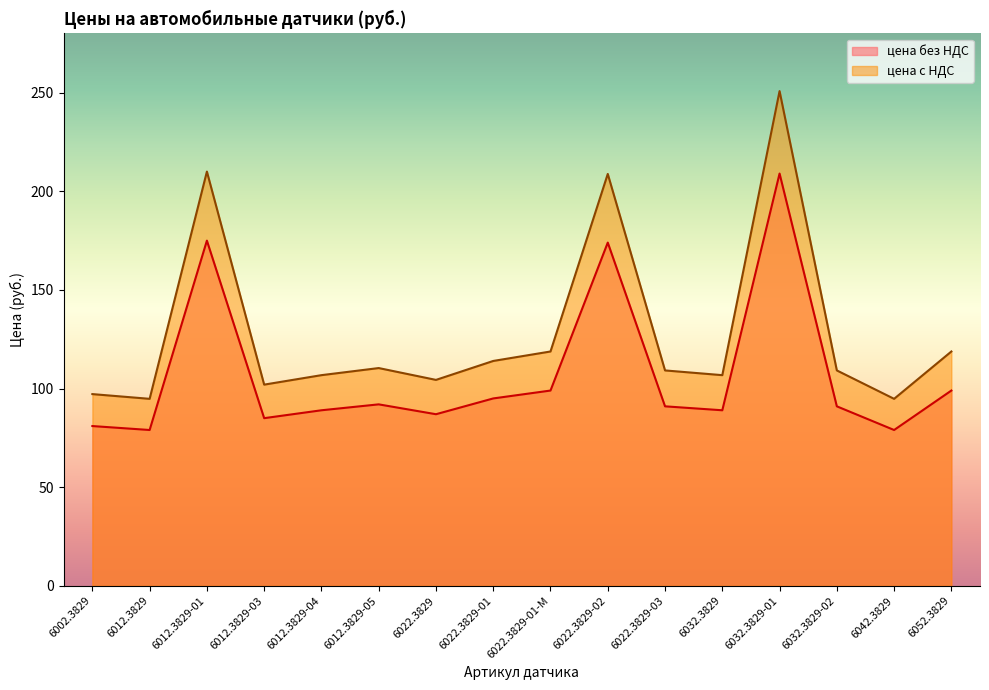

How many lines are shown in the chart?

2